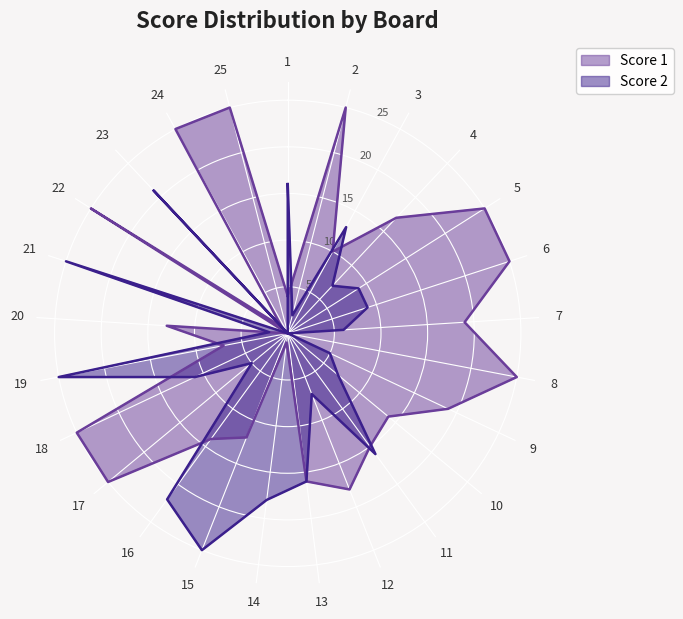

List the series in order of their overall mean, highest first.

Score 1, Score 2